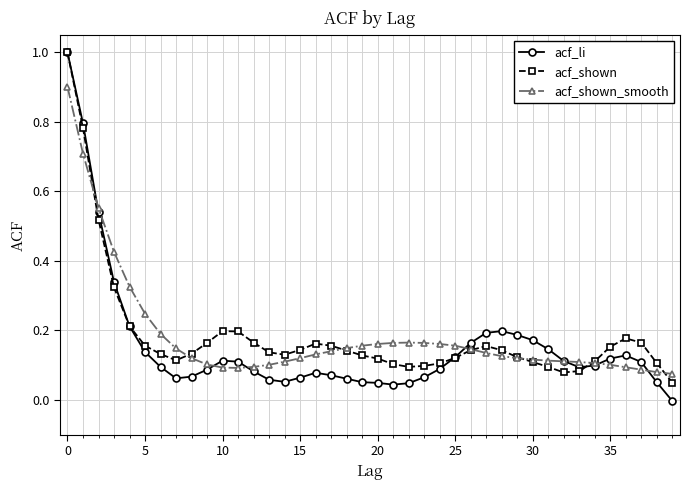

Which series has the largest range (max minus min)?

acf_li